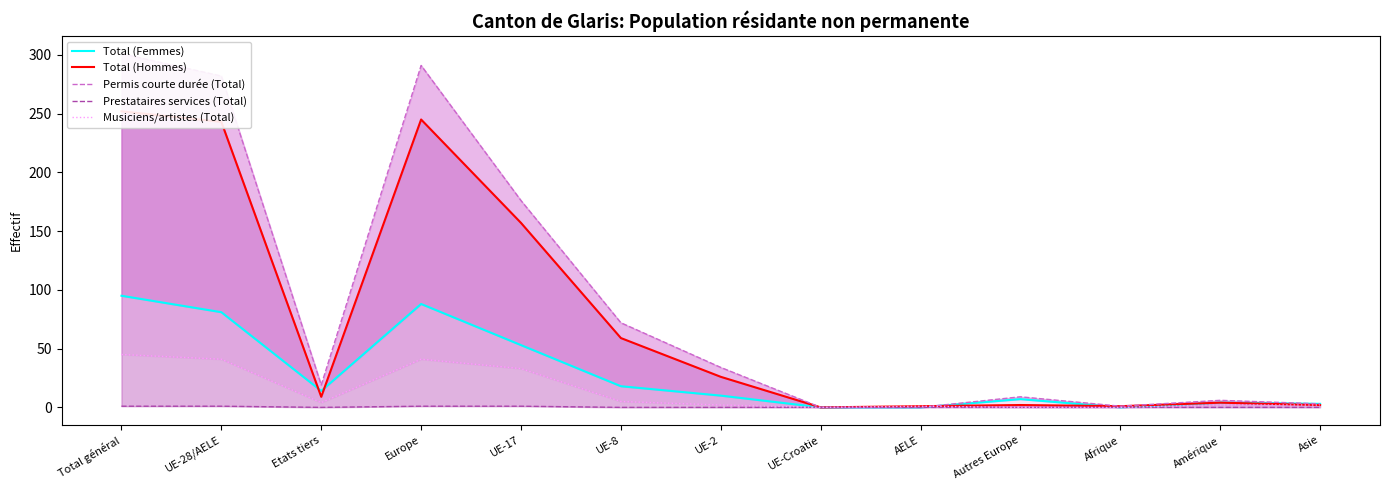

At which category is the sum across all series the highest?

Total général